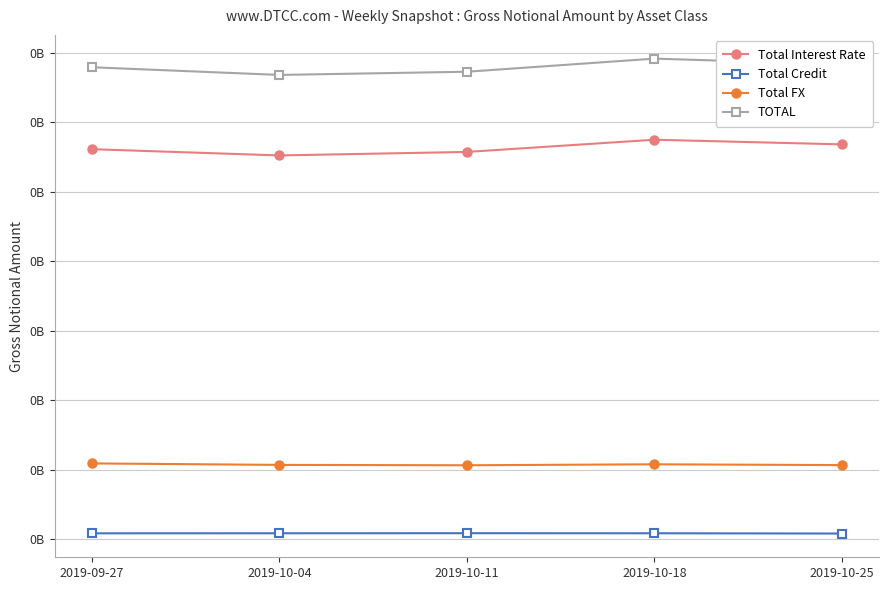

Is it true that Total Interest Rate equals 158972046 at 2019-10-25?

False